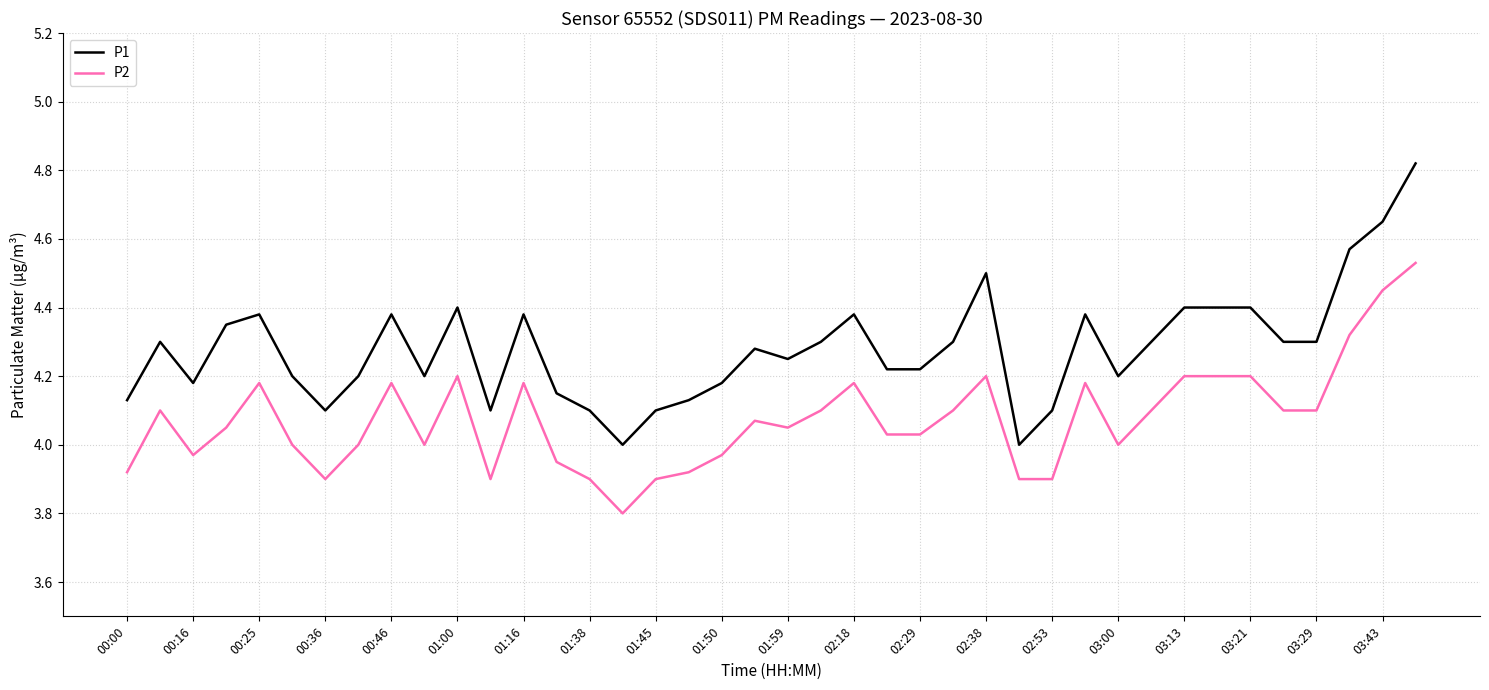

What is the minimum value shown in the chart?

3.8